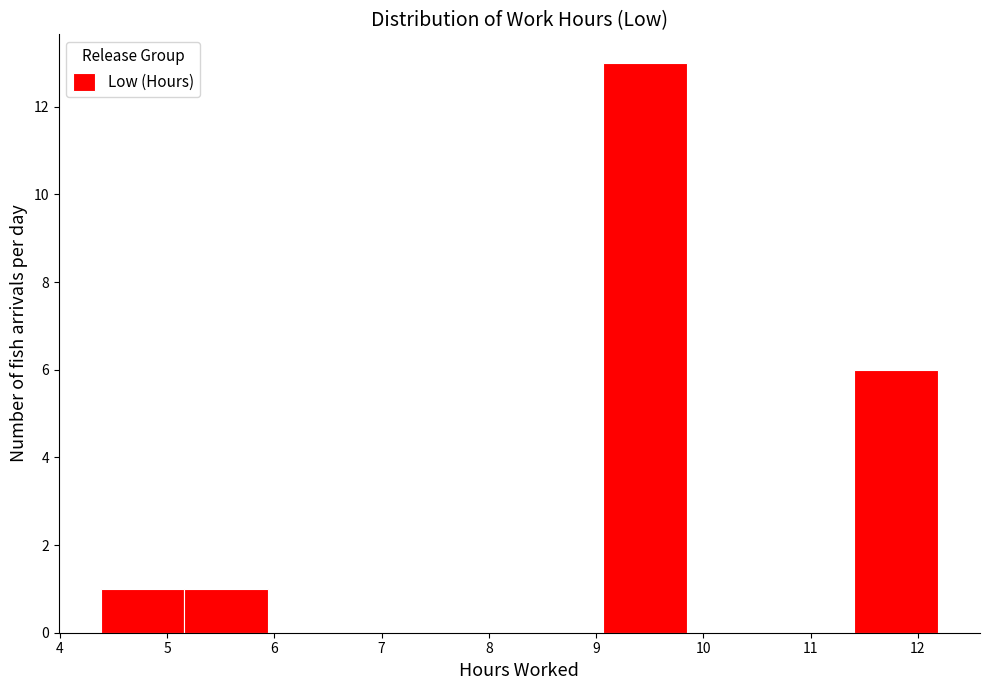

Reading left to right, list every bar in this chart as the range it spans on the x-axis followed by its height. Neither the bar edges nor the heights are printed on the chart, so give them approximately, as read against the axes.

4.4 to 5.2: 1
5.2 to 5.9: 1
5.9 to 6.7: 0
6.7 to 7.5: 0
7.5 to 8.3: 0
8.3 to 9.1: 0
9.1 to 9.8: 13
9.8 to 10.6: 0
10.6 to 11.4: 0
11.4 to 12.2: 6